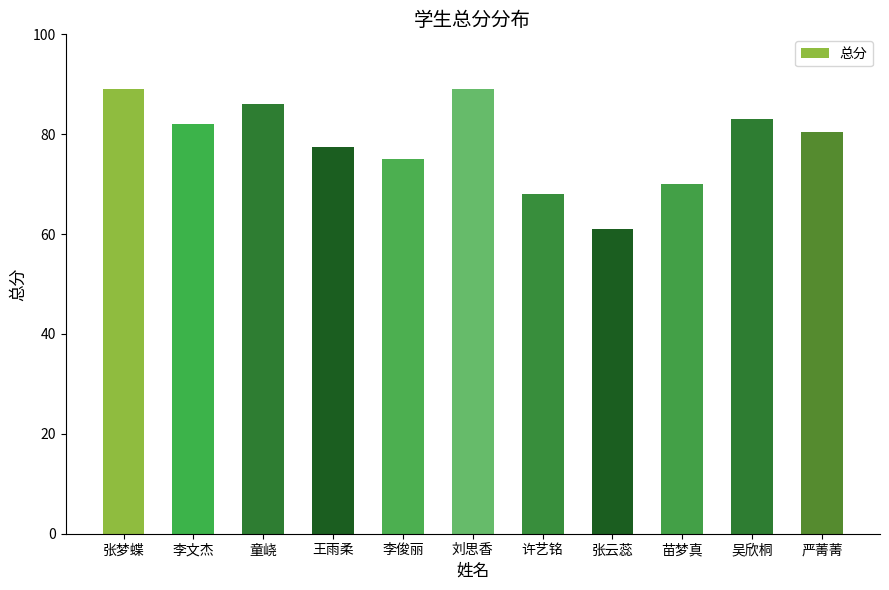

What is the label of the 11th bar from the left?

严菁菁